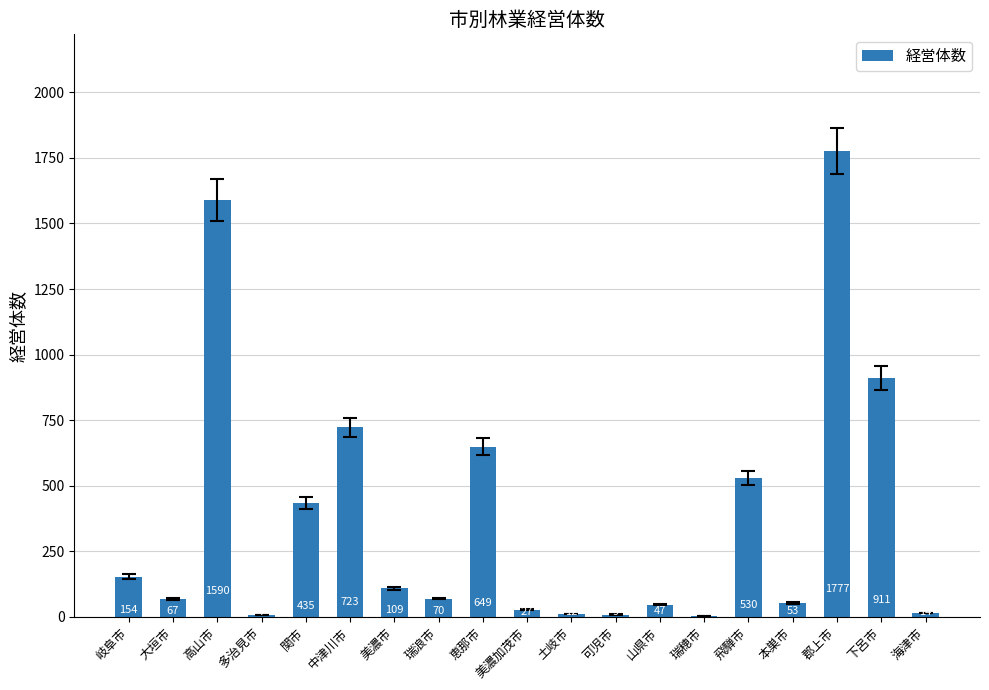

What is the ratio of the value at 関市 to the value at 飛騨市?

0.8